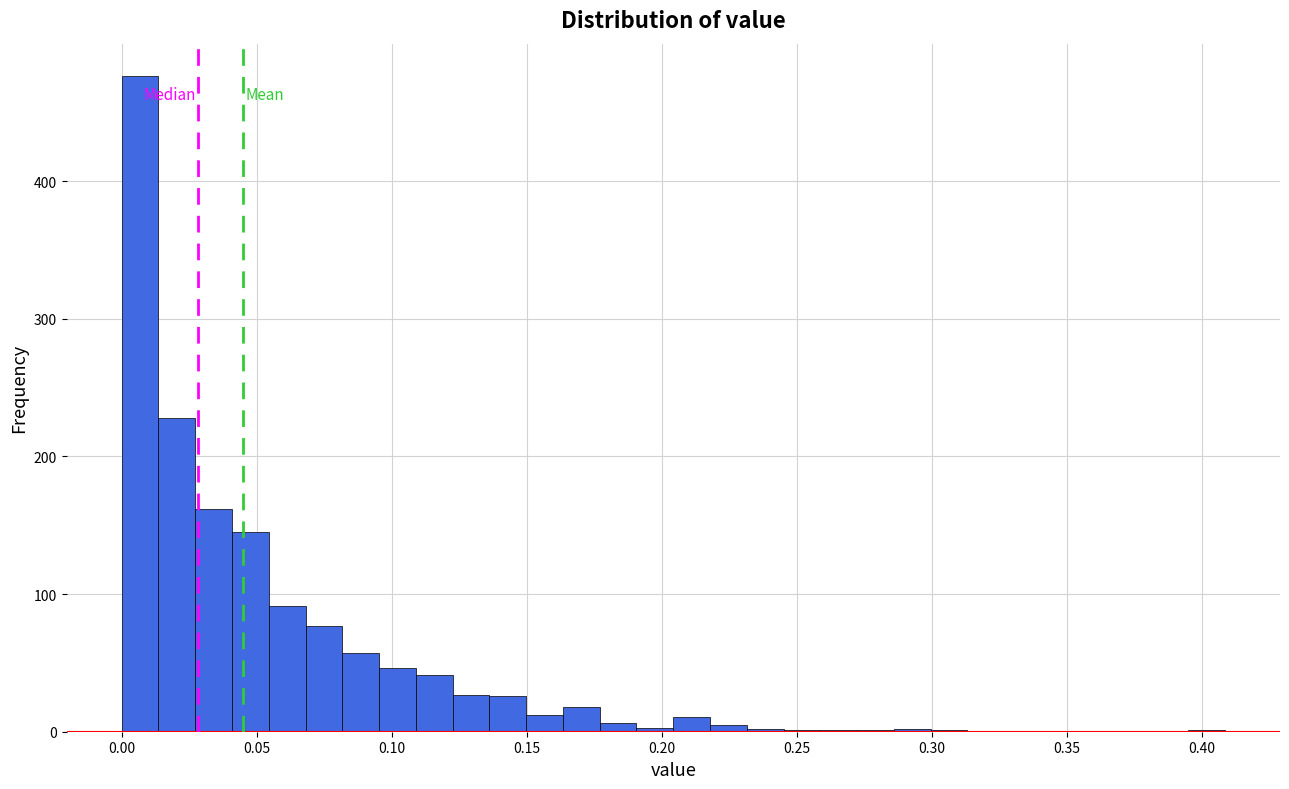

Around what value on the x-axis is the tallest bar? Give the approximate position of its centre, as read against the axis.

0.005